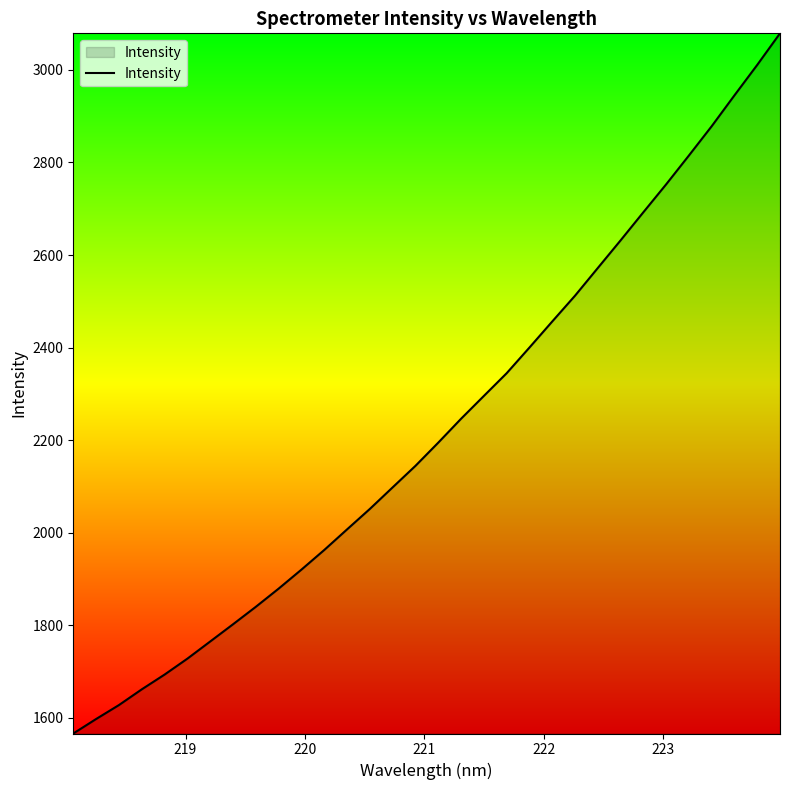

Does the chart display data point markers on the line(s)?

No